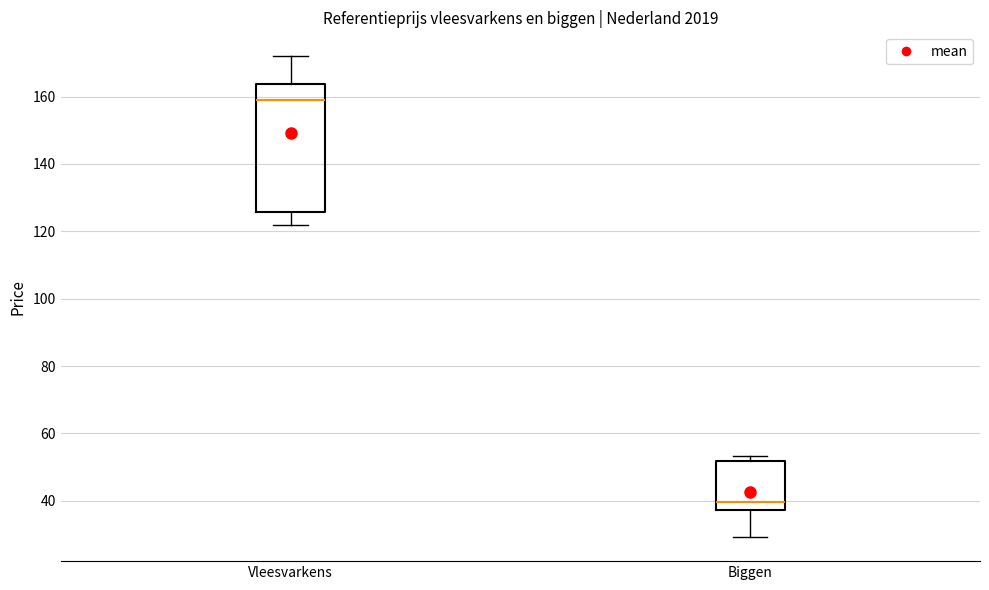

Reading left to right, transcribe this box plot: for each box, give where its median line is, the range the box spans, and where its two whiskers end, as read against the y-axis. The values are not printed on the chart, so give them approximately, as read against the axis.

Vleesvarkens: median 160, box 126 to 164, whiskers 122 to 172
Biggen: median 40, box 38 to 52, whiskers 30 to 54